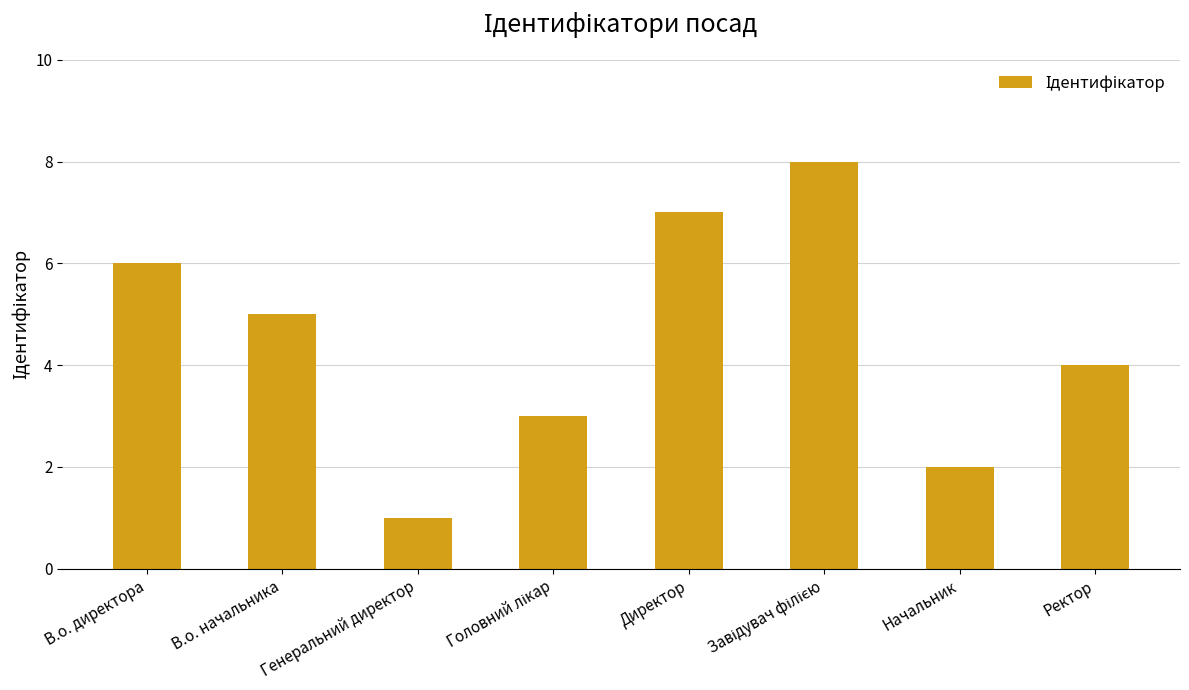

Is it true that the value at Директор is 7?

True